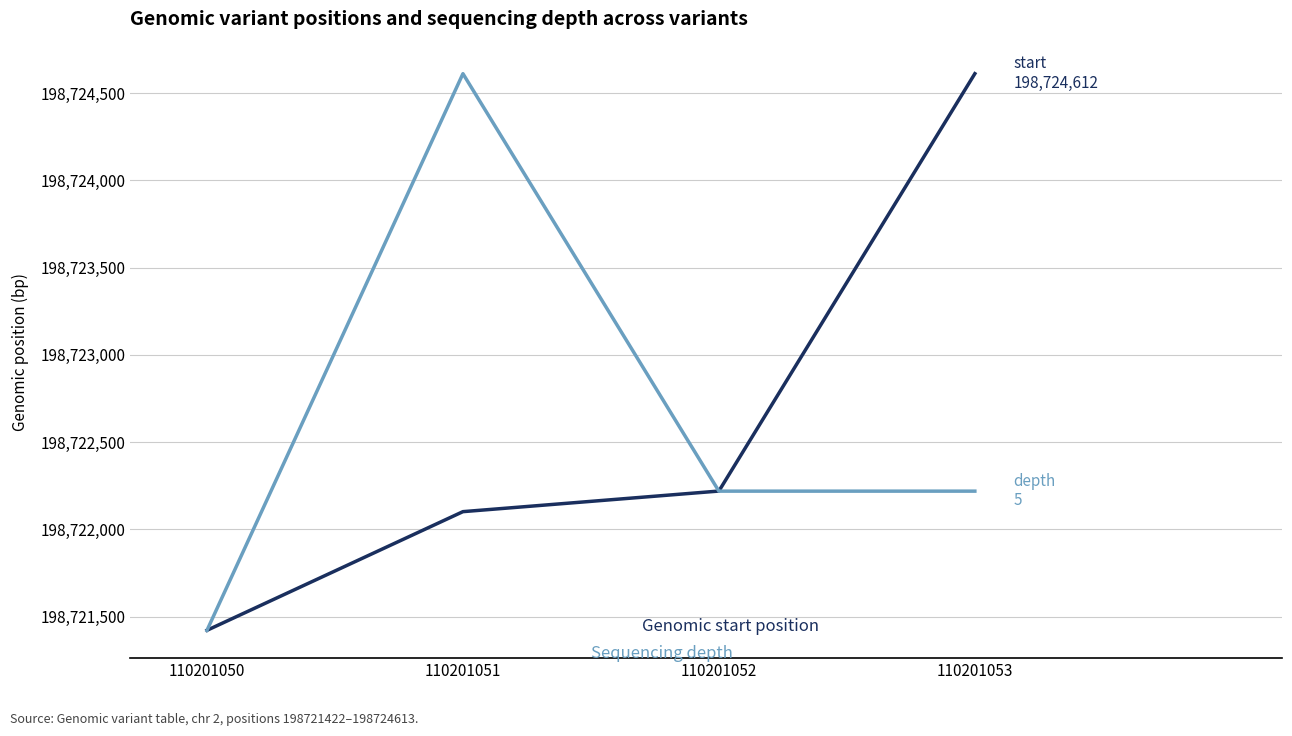

What is the difference between the second highest and minimum values in the start series?

798